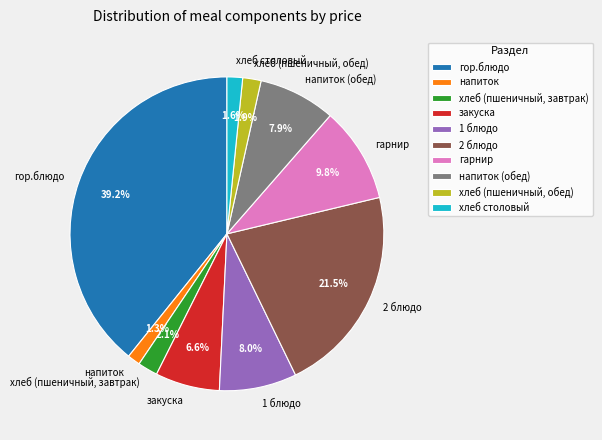

Which category has the biggest portion of the pie?

гор.блюдо